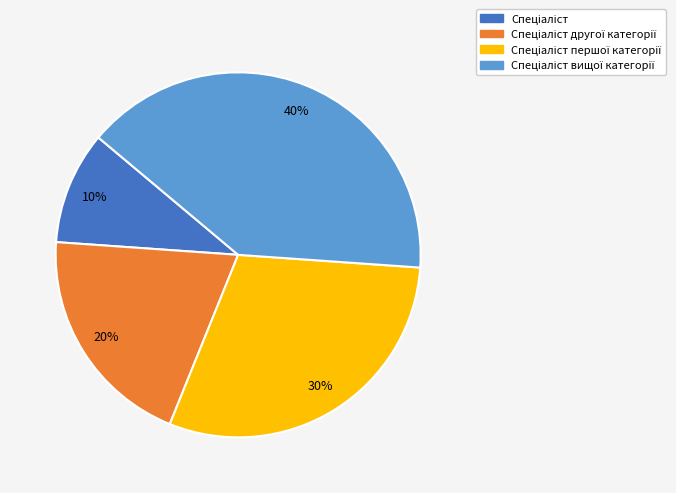

Is there a majority slice in this chart?

No